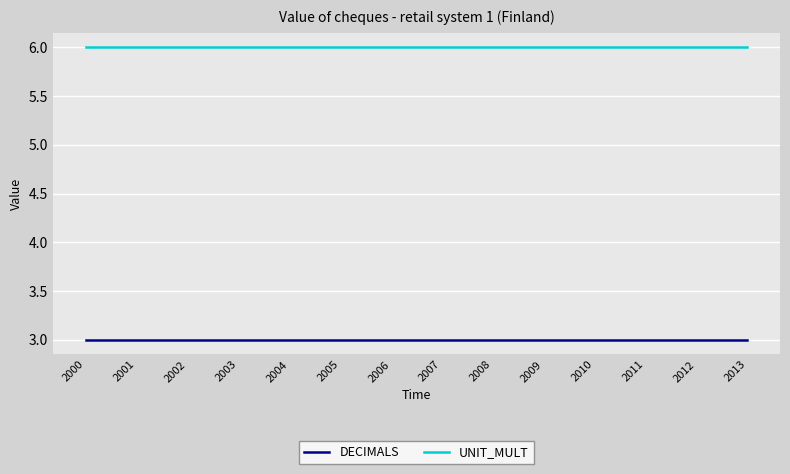

Is the value of UNIT_MULT at 2003 greater than the value of DECIMALS at 2007?

Yes